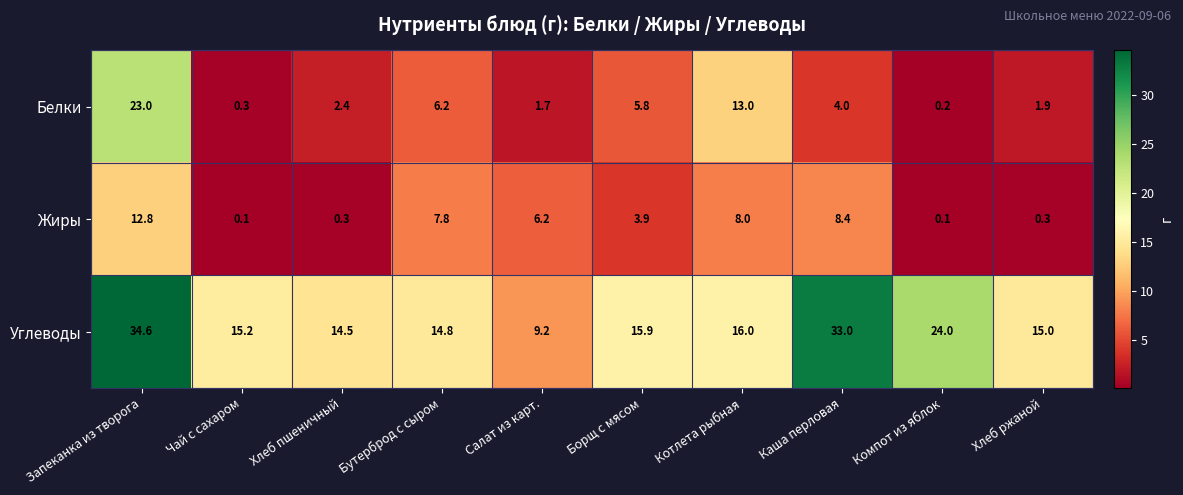

Which category has the lowest value in the Белки series?

Компот из яблок